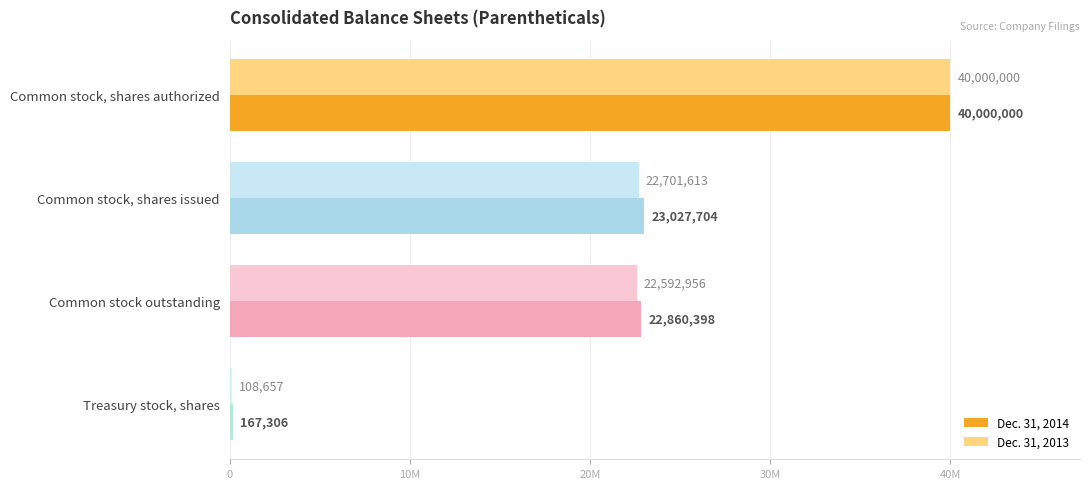

What are all the series names shown in the legend?

Dec. 31, 2014, Dec. 31, 2013